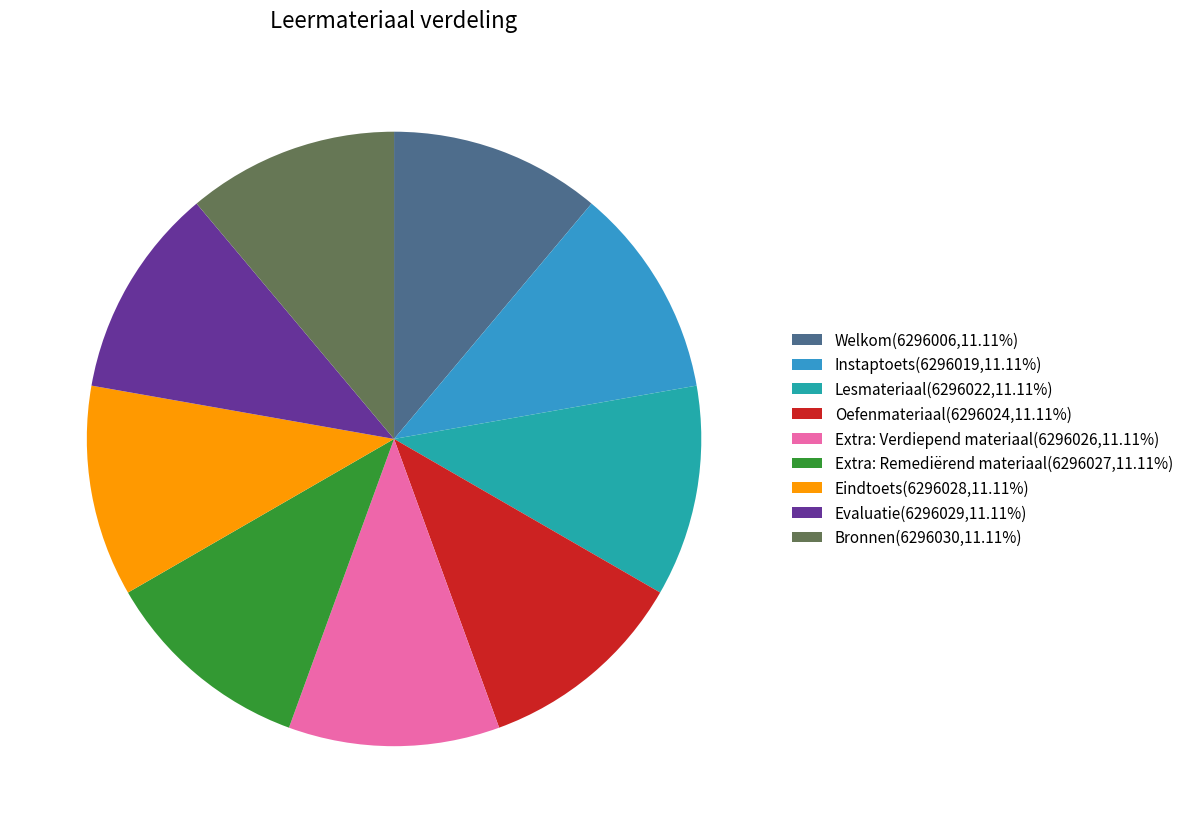

Does Bronnen(6296030,11.11%) account for over 50% of the chart?

No